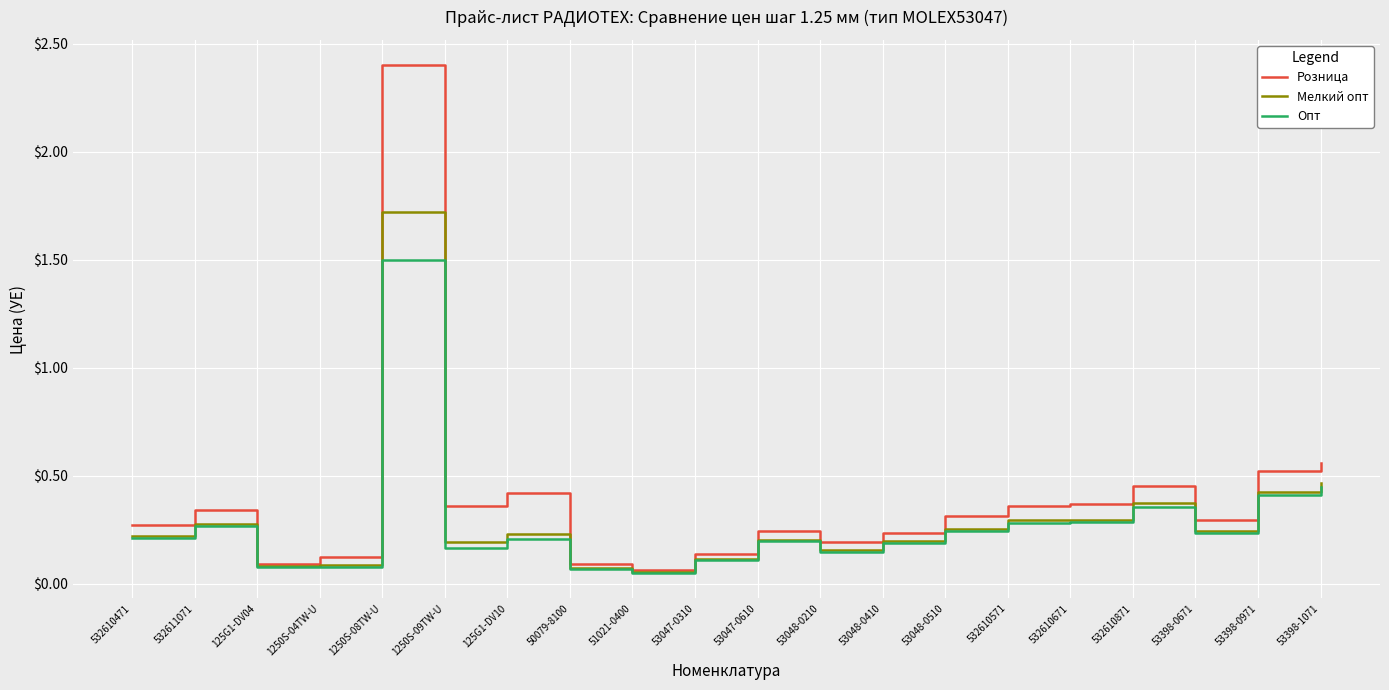

How many lines are shown in the chart?

3